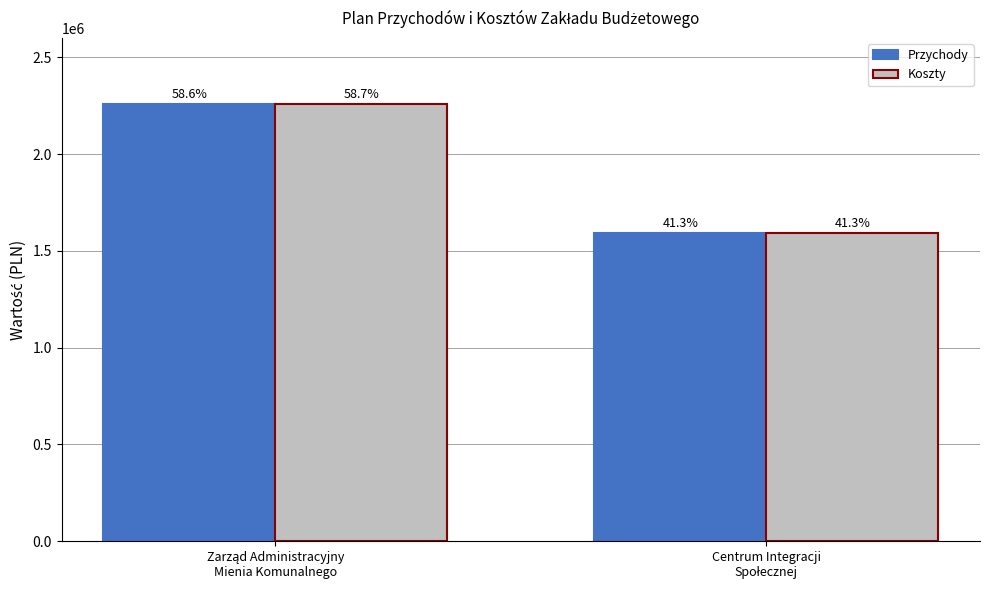

What are all the series names shown in the legend?

Przychody, Koszty